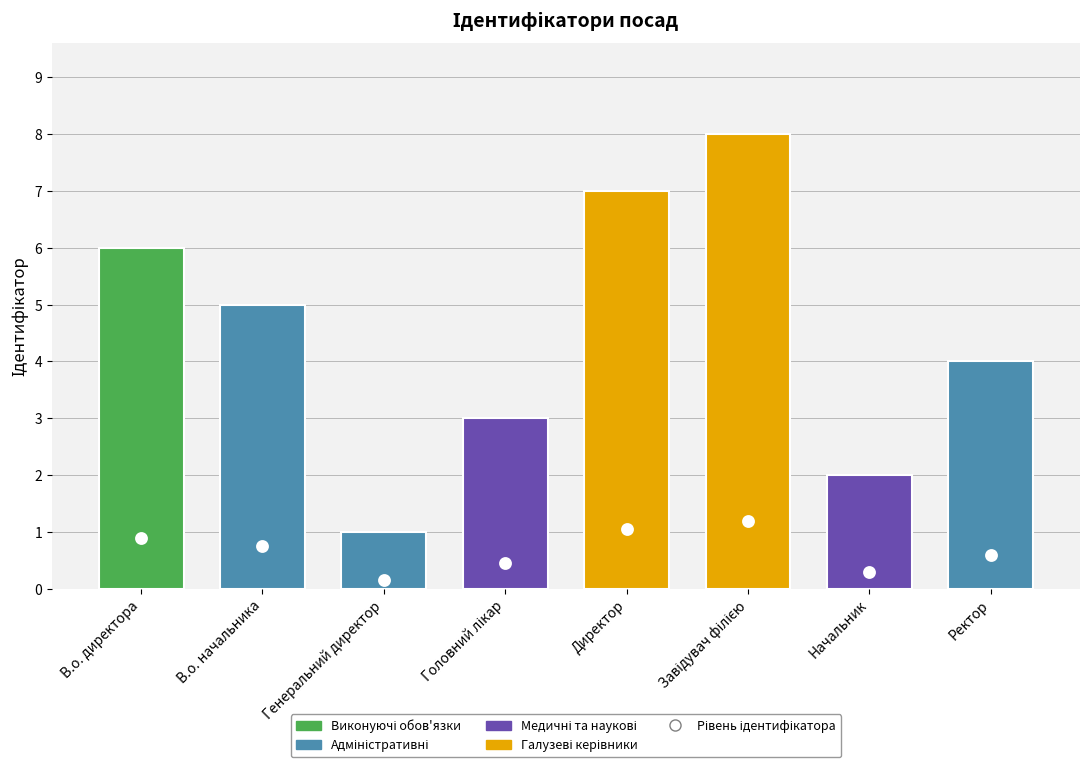

What is the change in value from Головний лікар to Начальник?

-1